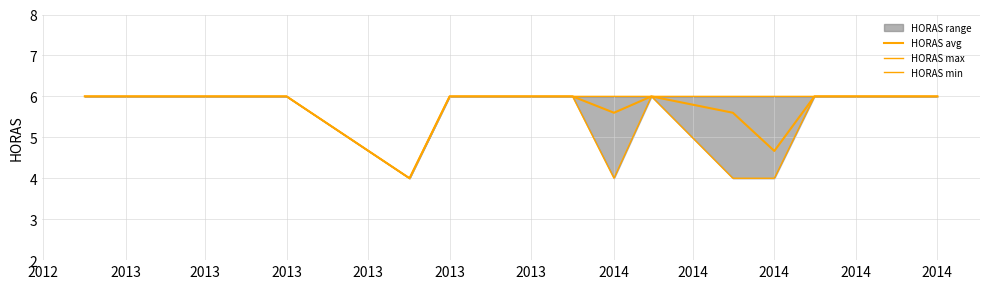

What value does the HORAS avg series have at 2014?

6.0